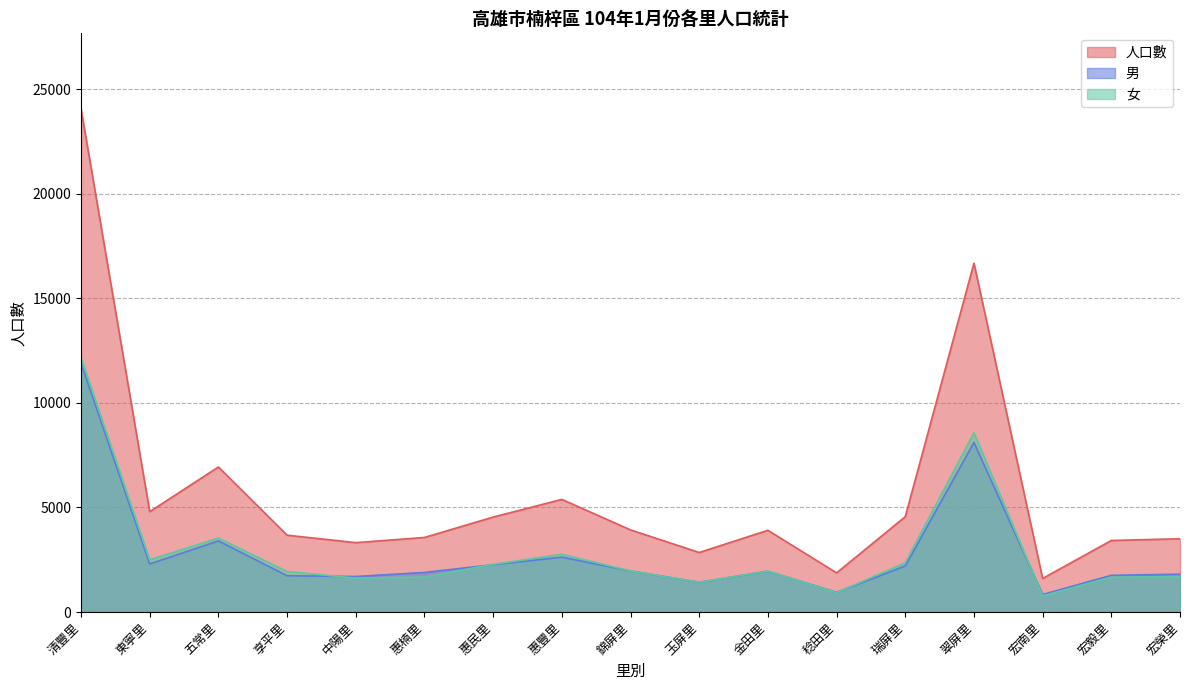

What is the label of the 10th point from the right?

惠豐里